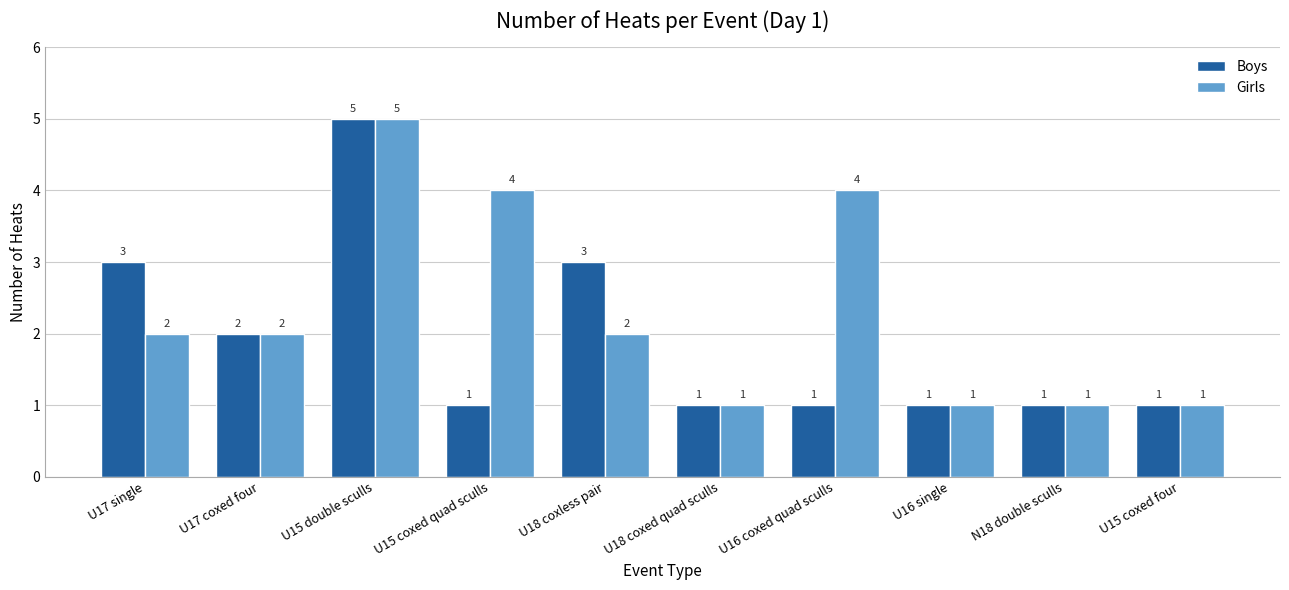

The Girls series shows 2 at U17 single. True or false?

True